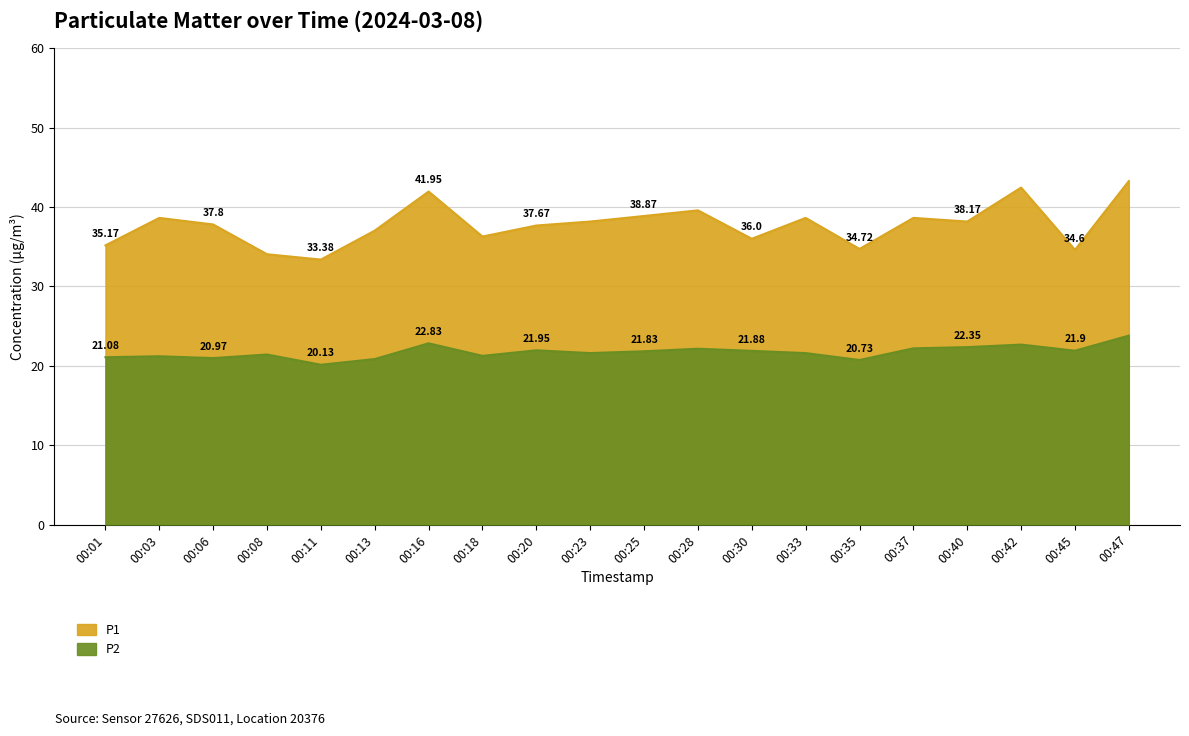

What are all the series names shown in the legend?

P1, P2